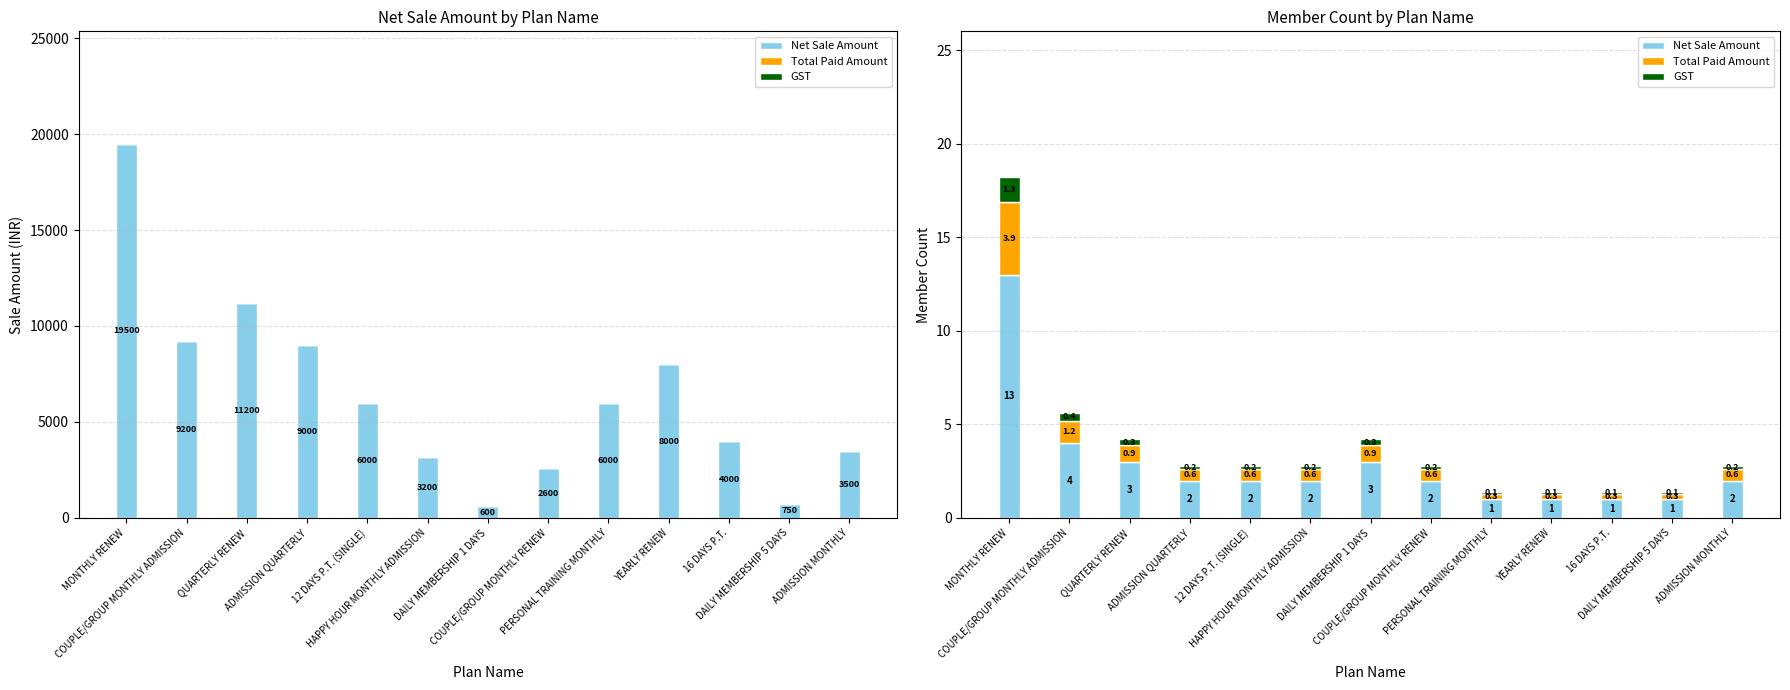

What is the lowest value of the Net Sale Amount series?

1.0